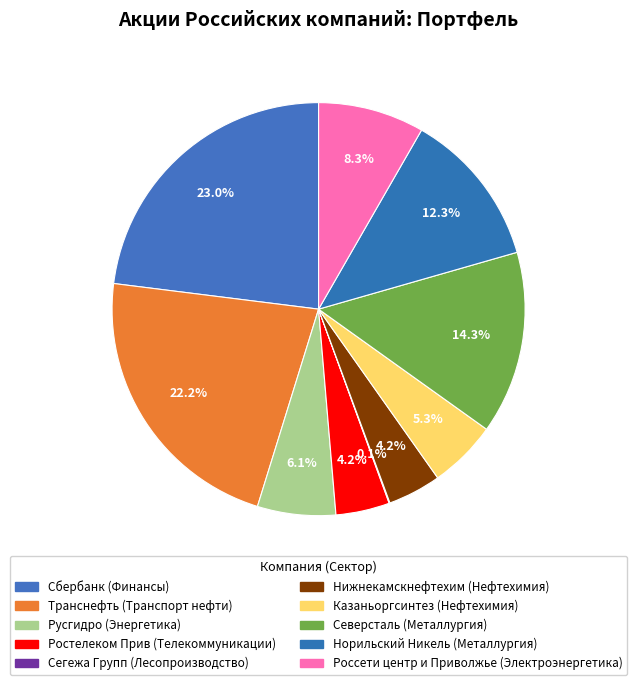

To the nearest percent, what is the difference between the largest and smallest slice percentages?

23%